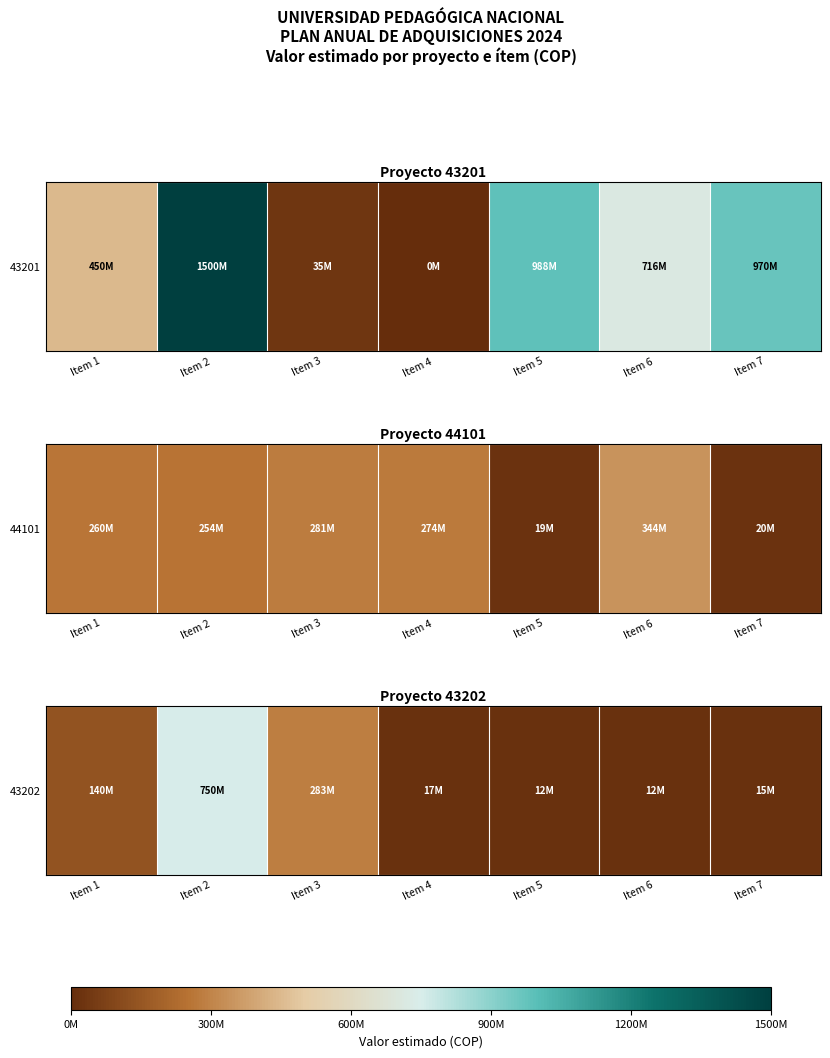

Where is the data nearest to the value 381163194?

Item 3